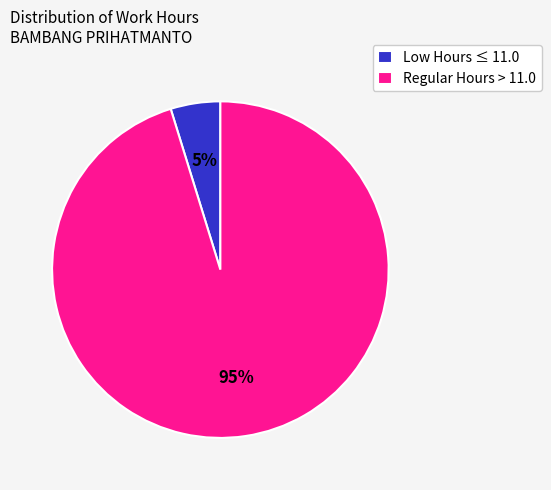

What percentage is the Regular Hours > 11.0 slice, to the nearest percent?

95%